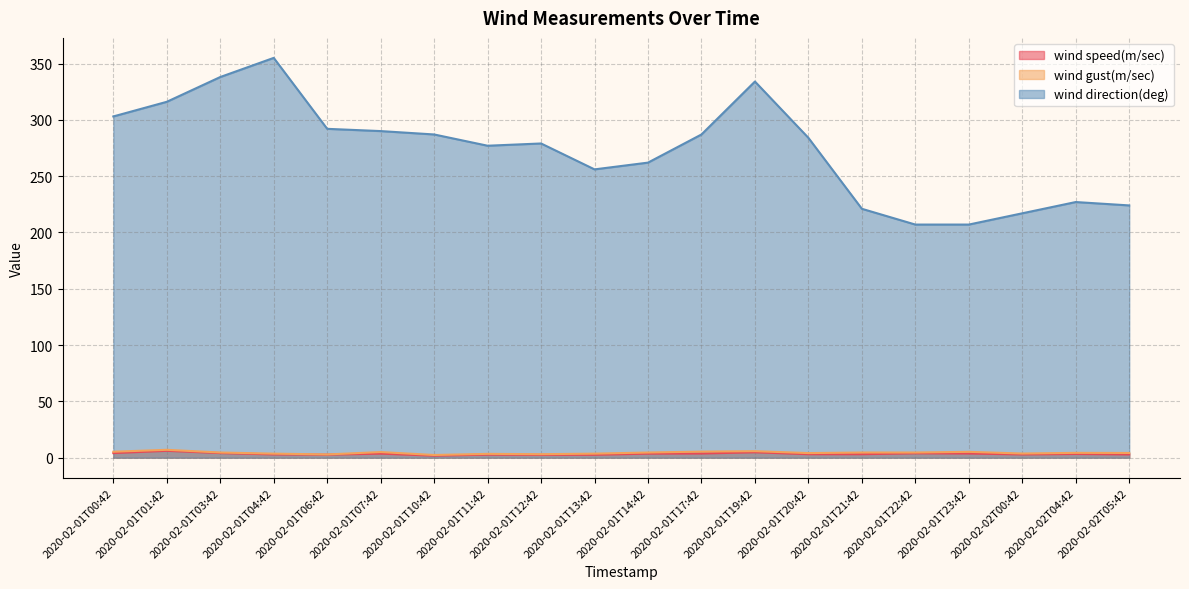

What is the total value across all series at 2020-02-01T01:42?

329.1